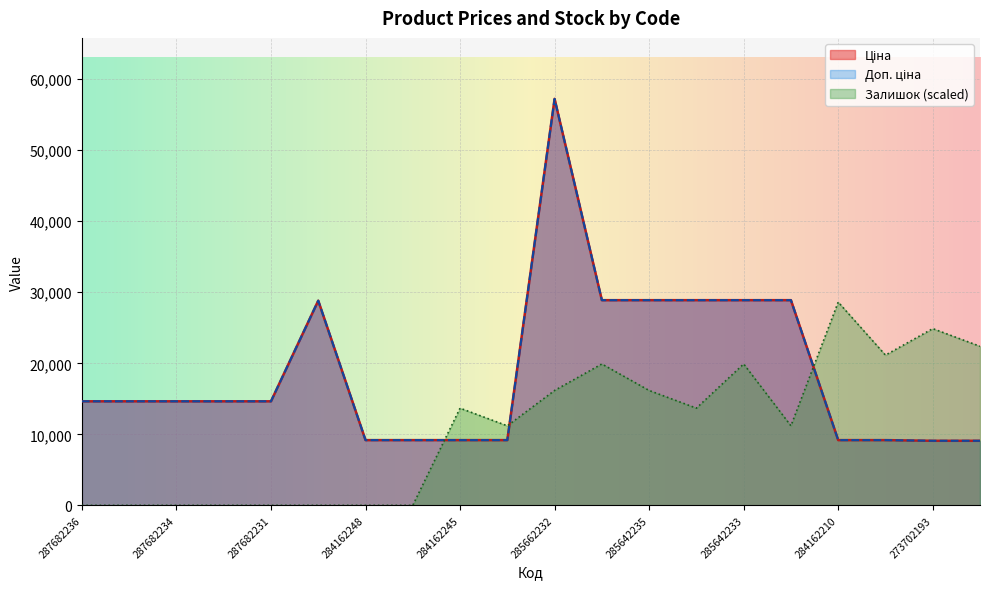

What is the total value across all series at 285642235?

73955.8